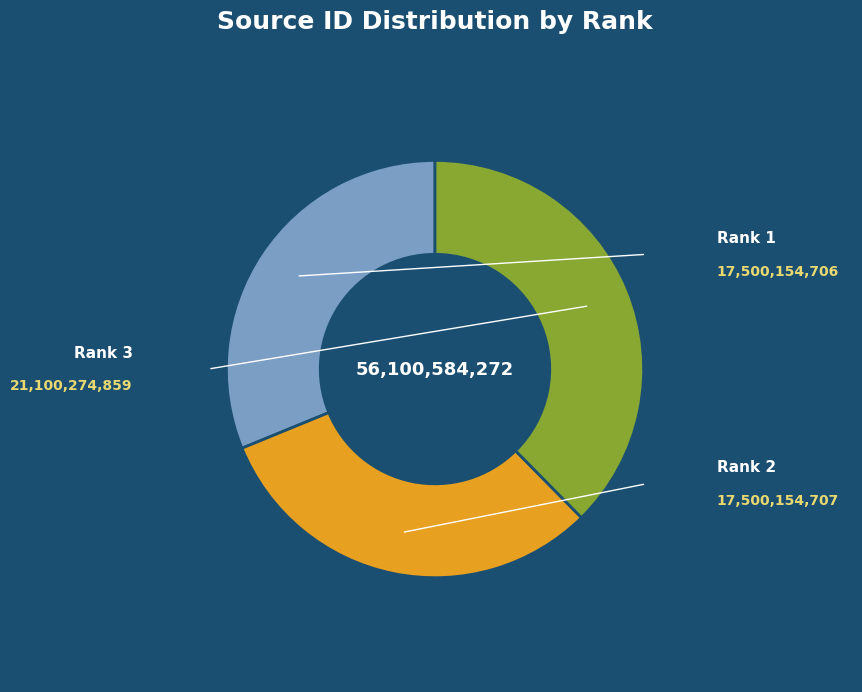

To the nearest percent, what is the average slice percentage?

33%